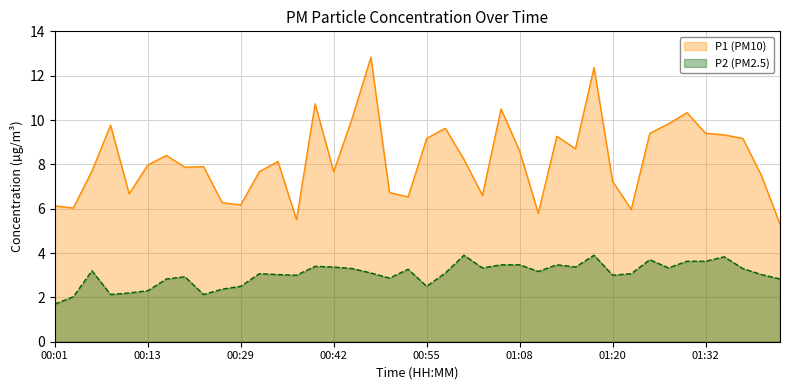

Read the P1 value at 01:25.

9.4